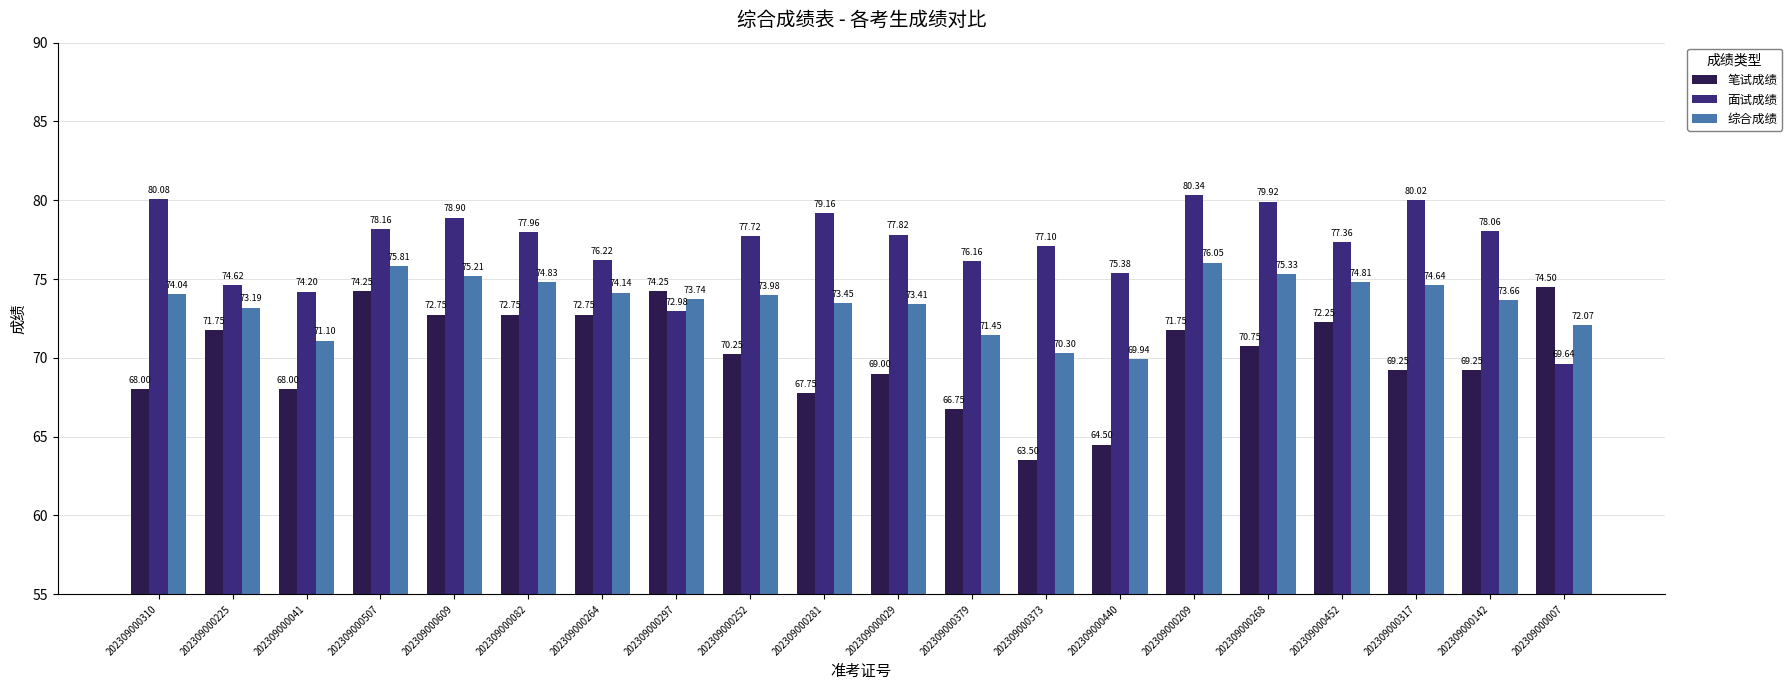

The value of 笔试成绩 at 202309000142 is 69.2. True or false?

True